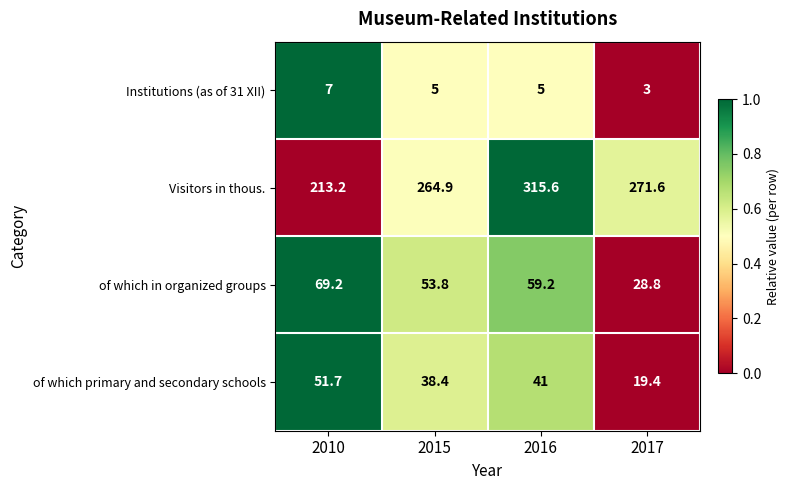

Rank the series by their maximum value, from highest to lowest.

Visitors in thous., of which in organized groups, of which primary and secondary schools, Institutions (as of 31 XII)